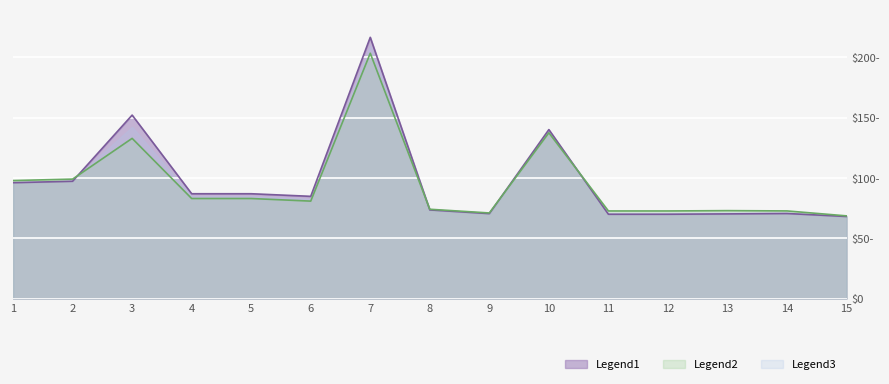

In VAK, how many points are lower than both neighbors (excluding endpoints)?

2